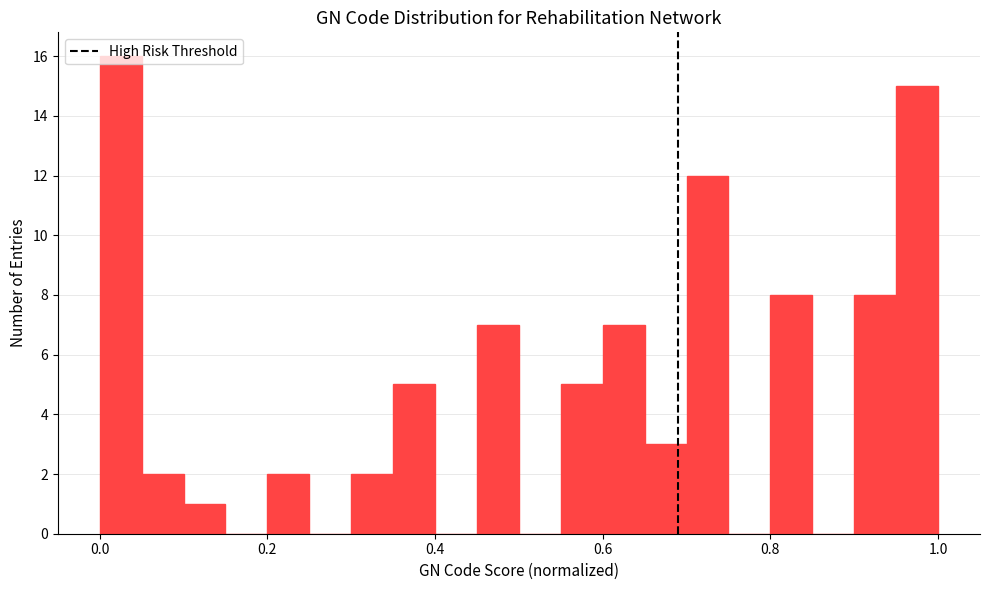

Around what value on the x-axis is the tallest bar? Give the approximate position of its centre, as read against the axis.

0.02